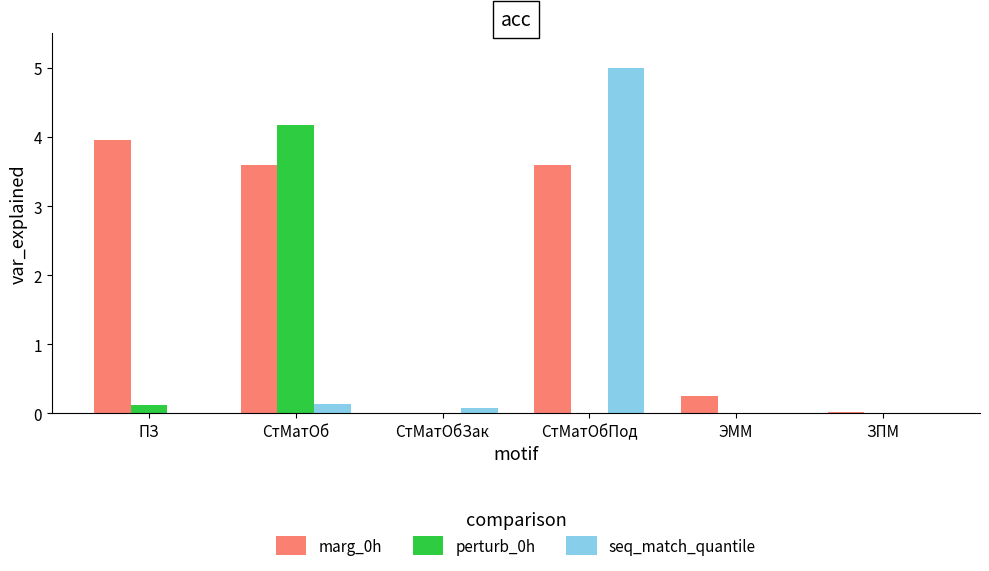

Which series changed the most between ПЗ and СтМатОбПод?

seq_match_quantile